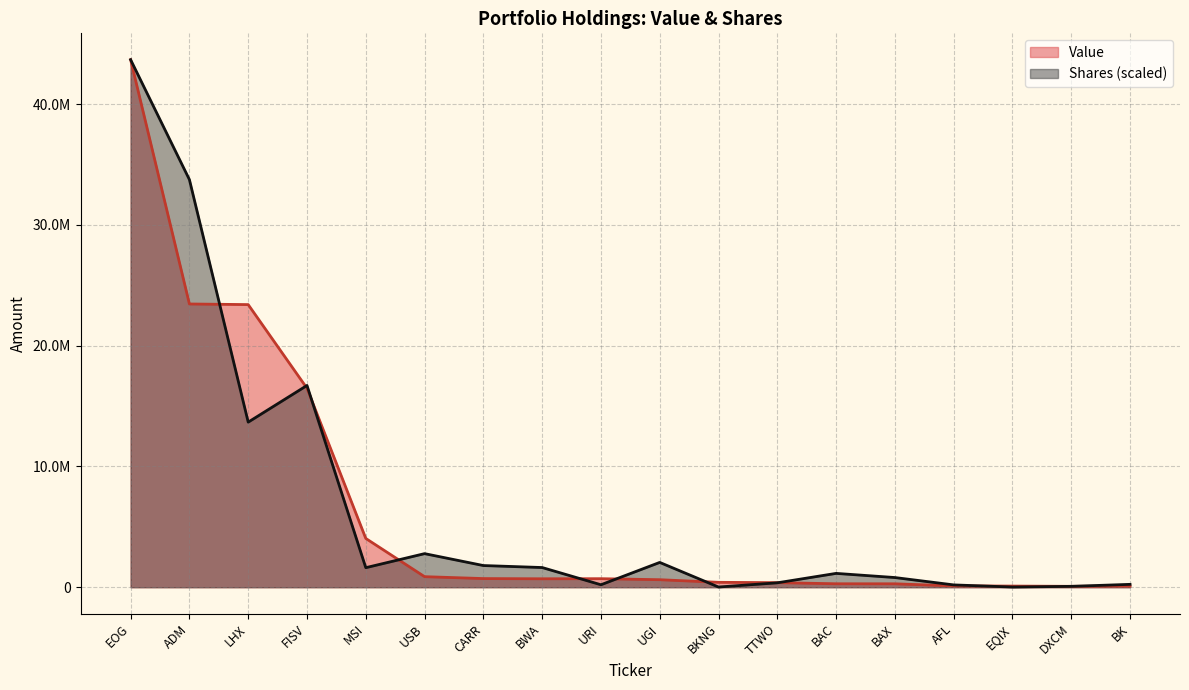

What is the label of the 18th point from the left?

BK